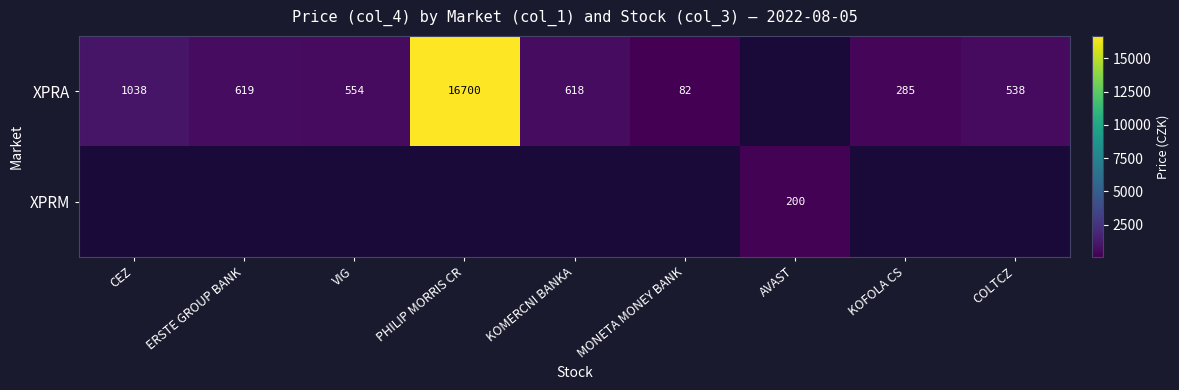

What is the difference between the XPRA values at COLTCZ and CEZ?

500